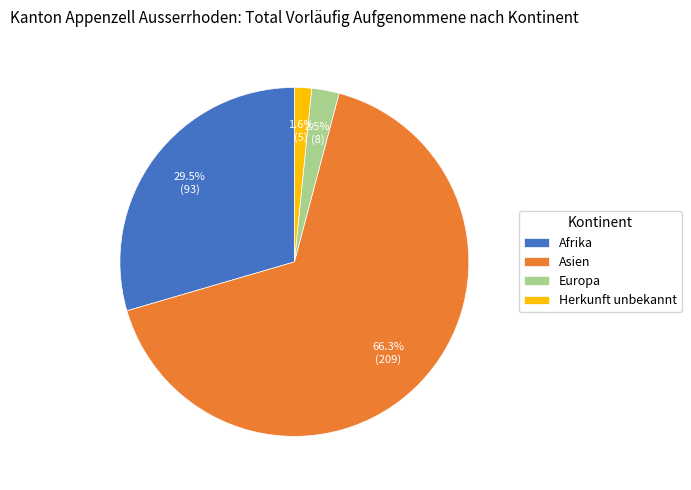

Rank the categories by value from highest to lowest.

Asien, Afrika, Europa, Herkunft unbekannt